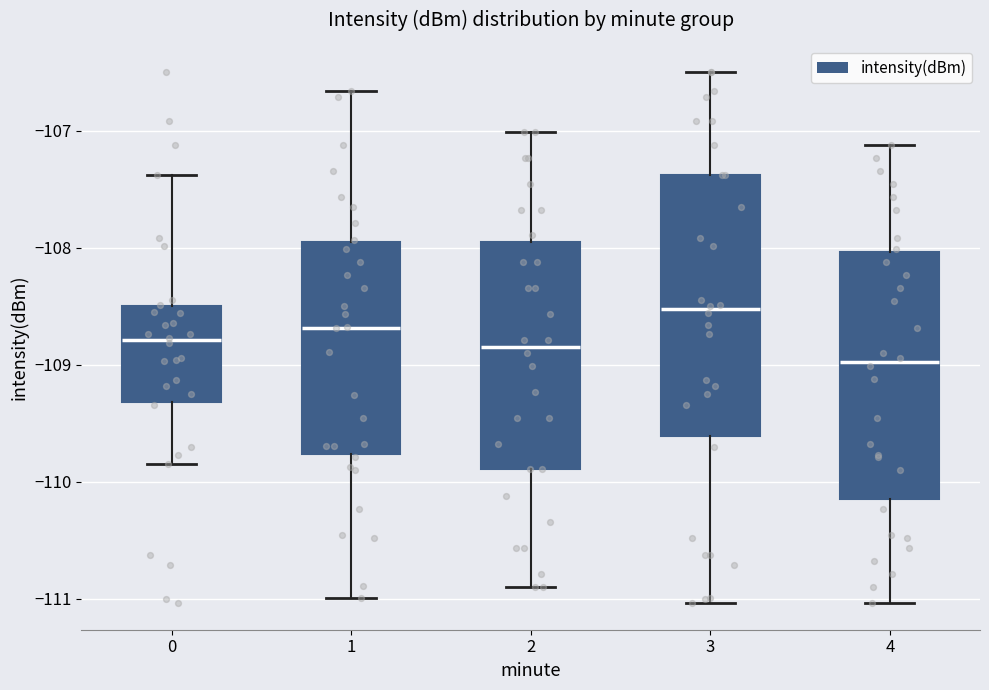

Which box has the lowest median line?

4